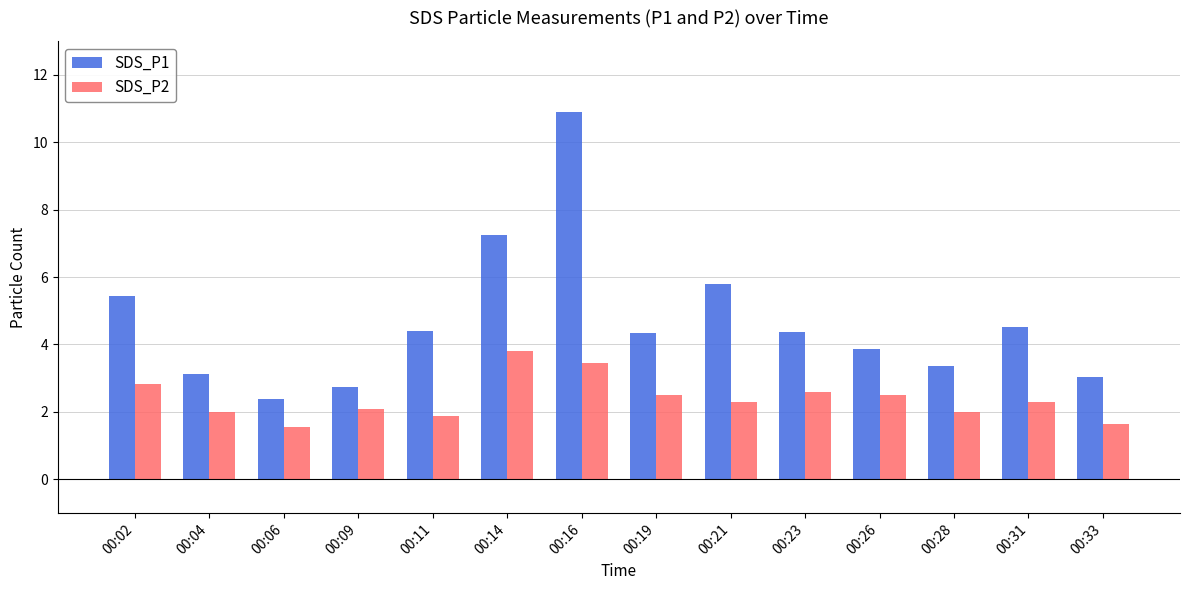

At which category does the chart reach its peak across all series?

00:16